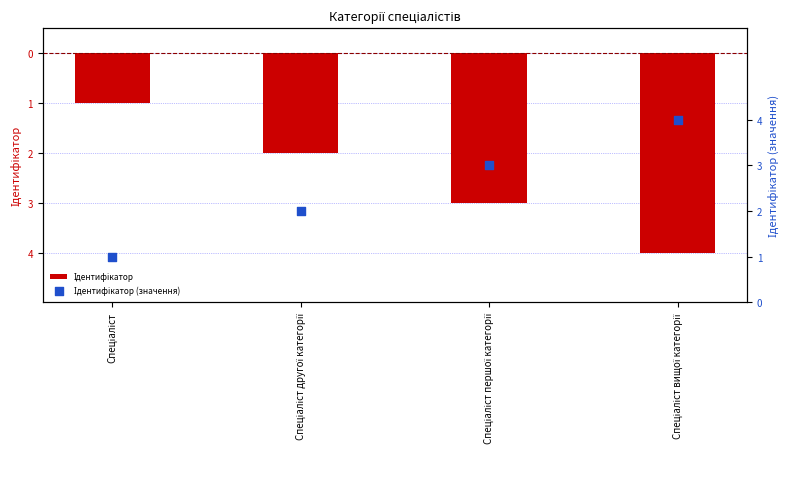

Is the value of Ідентифікатор (значення) at Спеціаліст greater than the value of Ідентифікатор at Спеціаліст другої категорії?

Yes